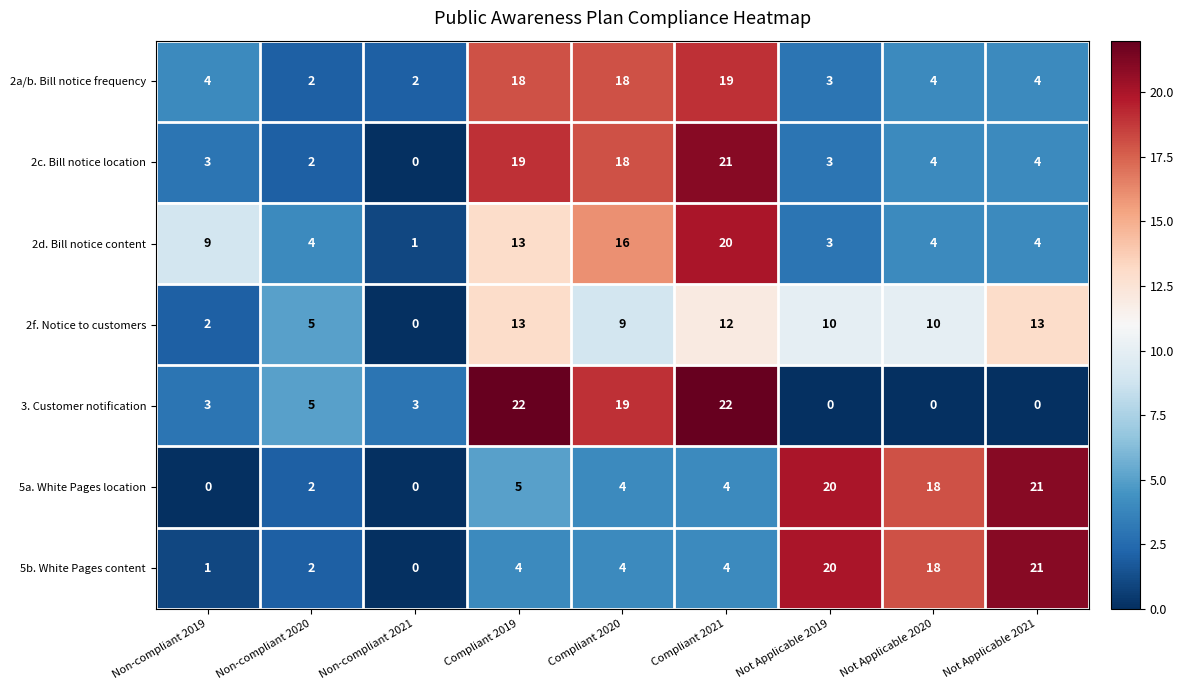

Which series has the largest range (max minus min)?

3. Customer notification